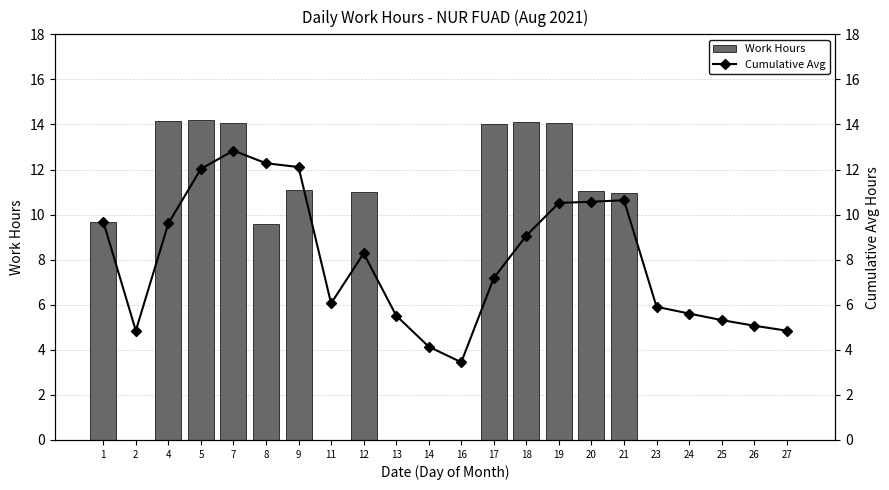

Which series has the widest spread of values?

Work Hours